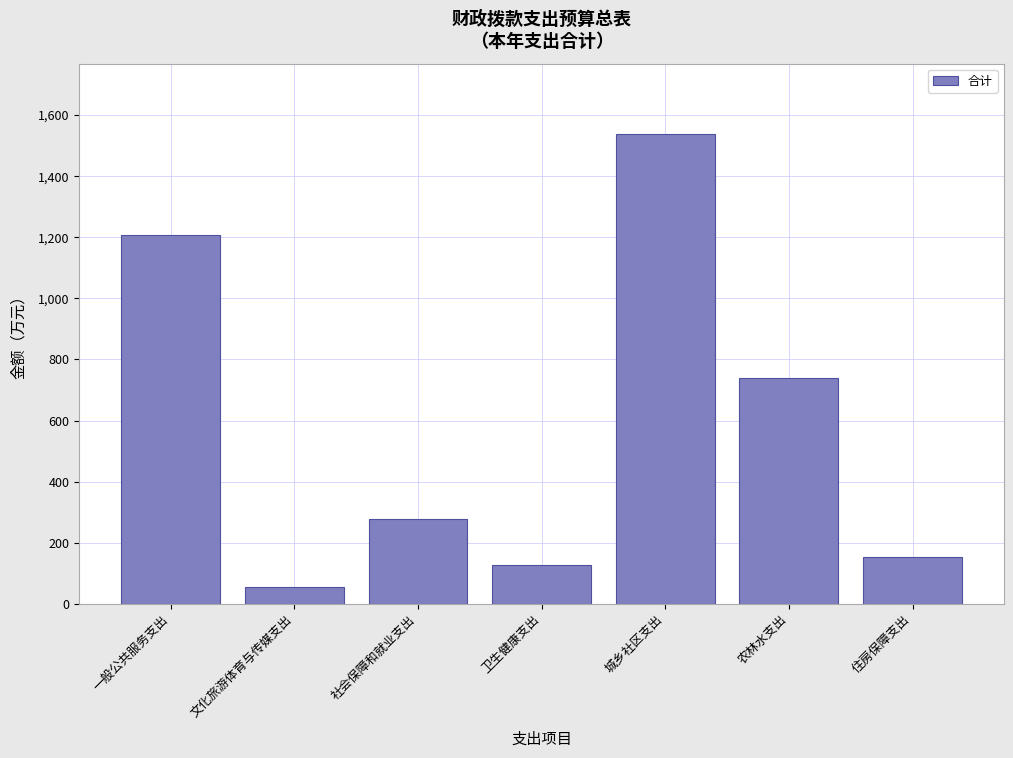

At which label is the value closest to 796?

农林水支出